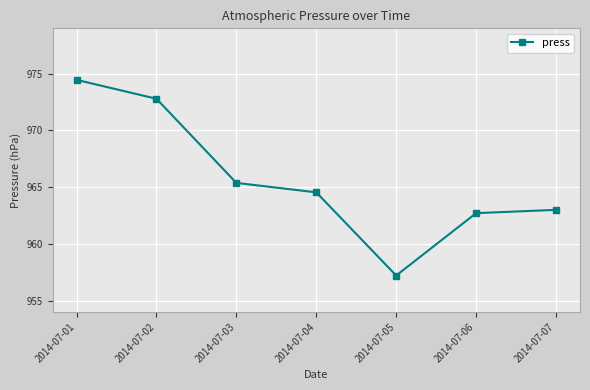

Which has a higher value, 2014-07-06 or 2014-07-07?

2014-07-07